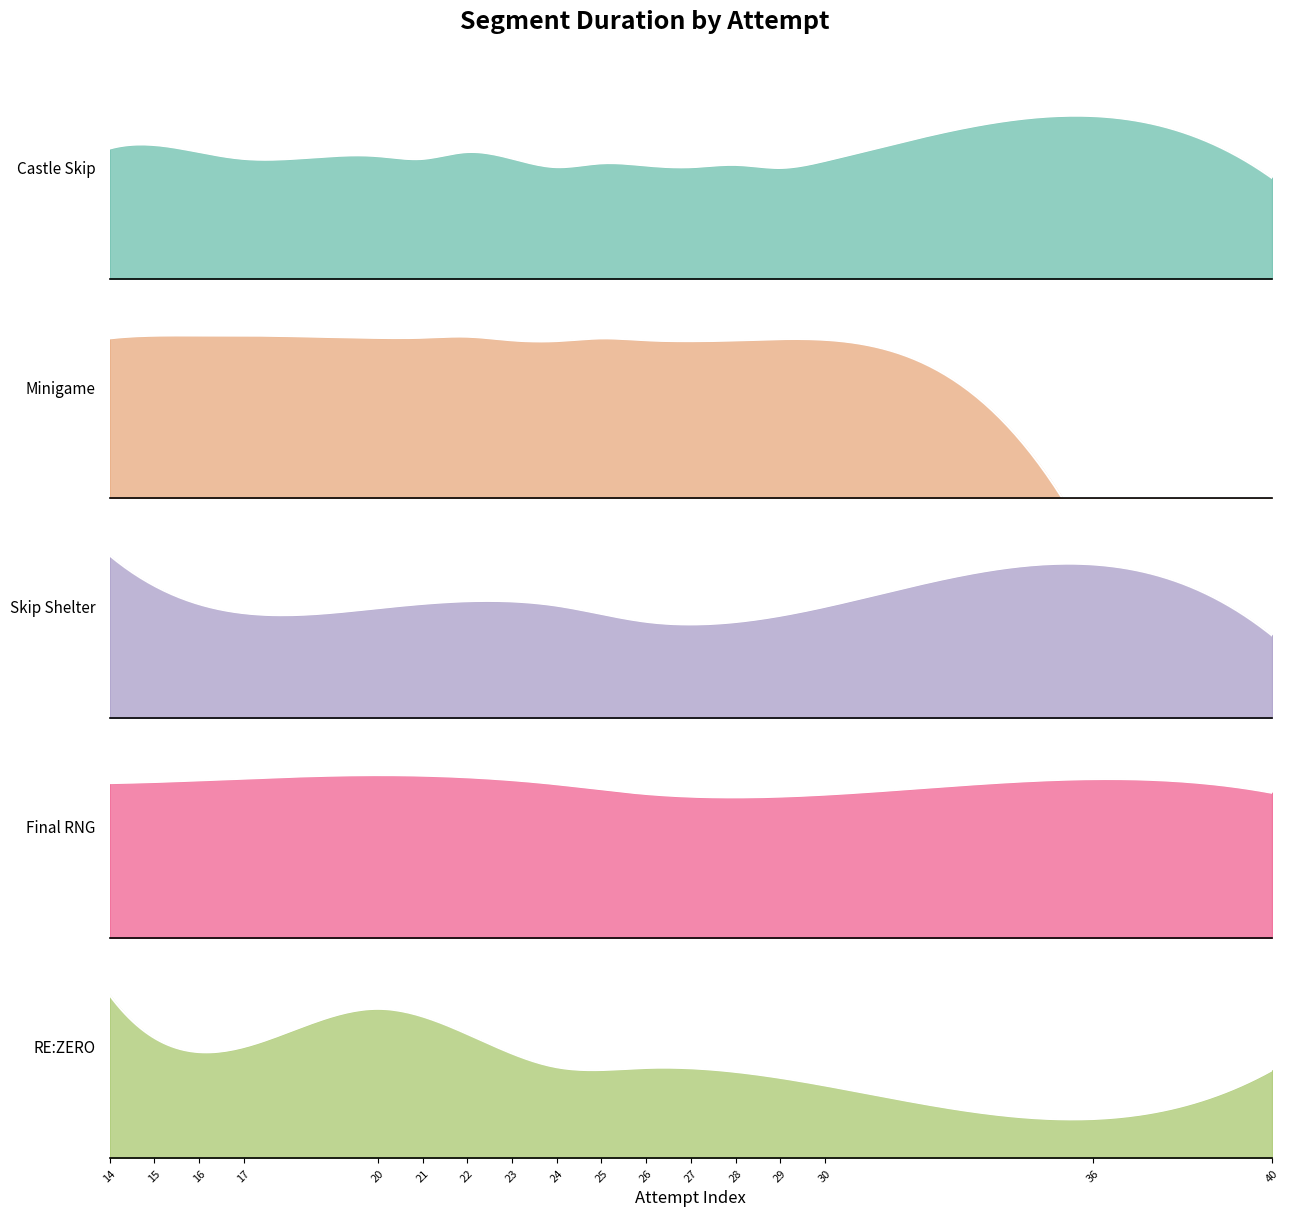

In Castle Skip, how many points are lower than both neighbors (excluding endpoints)?

5